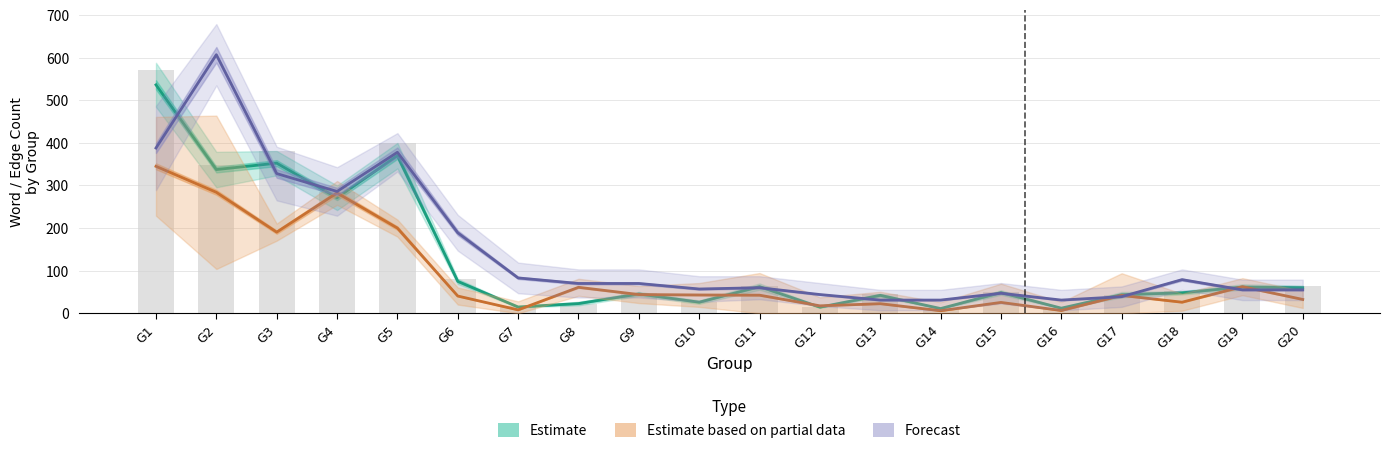

List the series in order of their peak value, highest first.

Forecast, Estimate, Estimate based on partial data